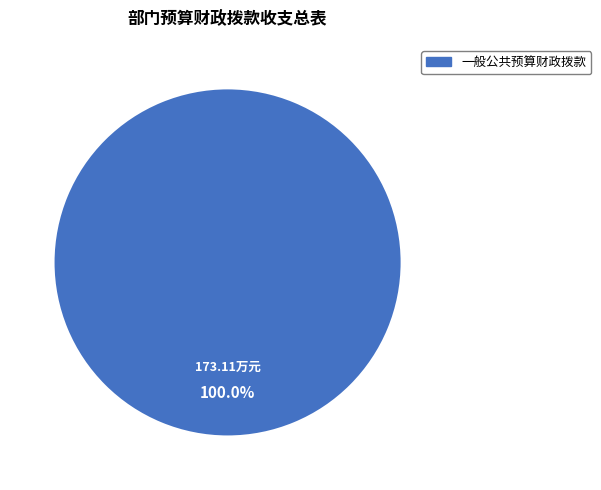

Does any single category account for the majority?

Yes